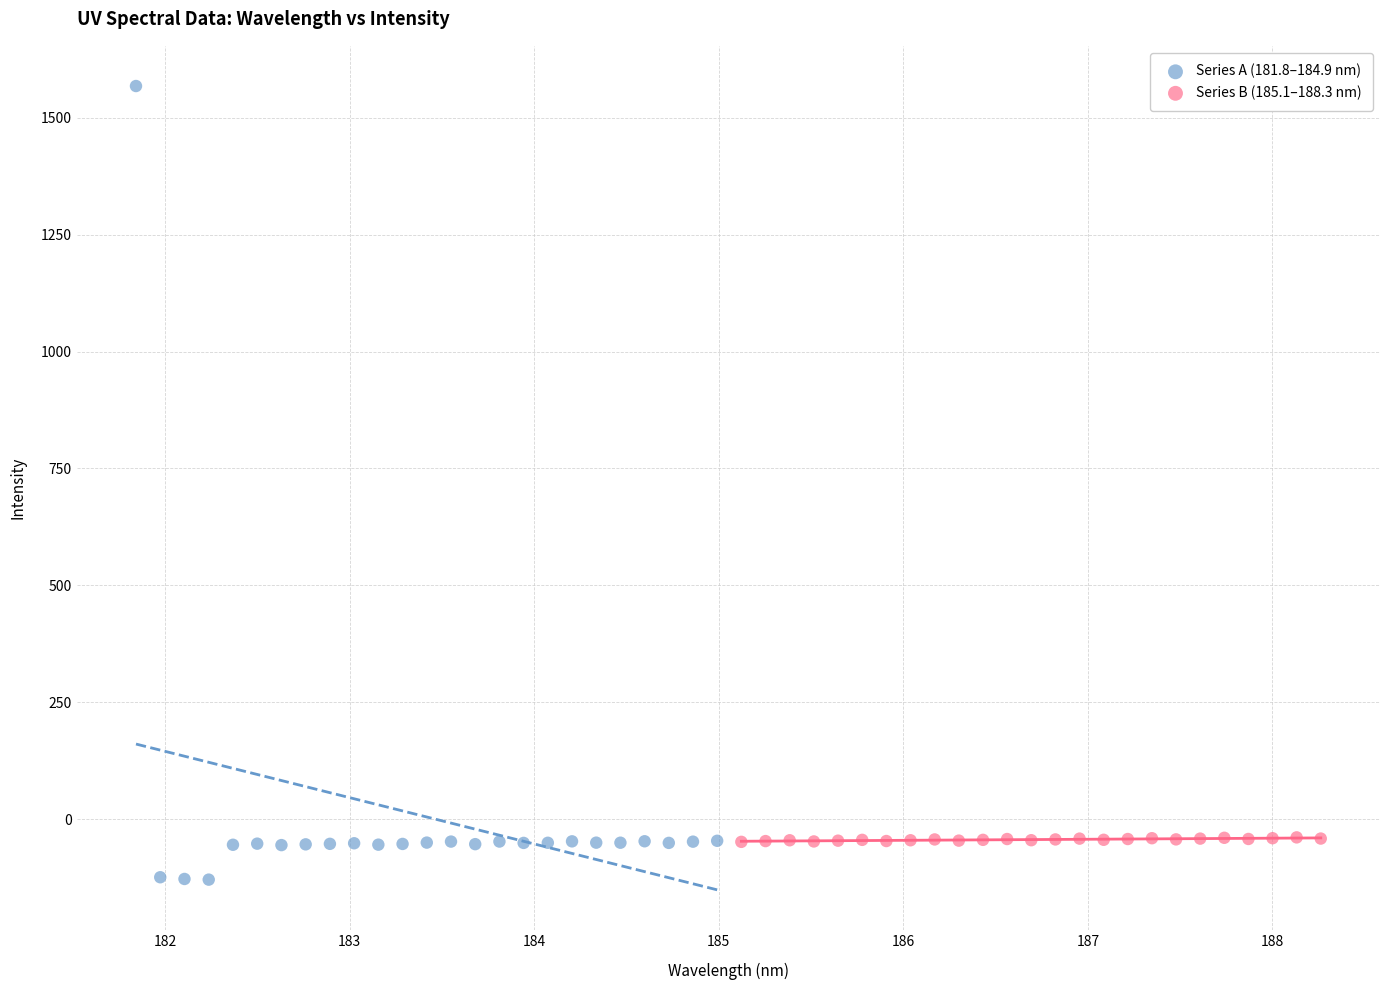

Which series contains the highest Y value?

Series A (181.8–184.9 nm)